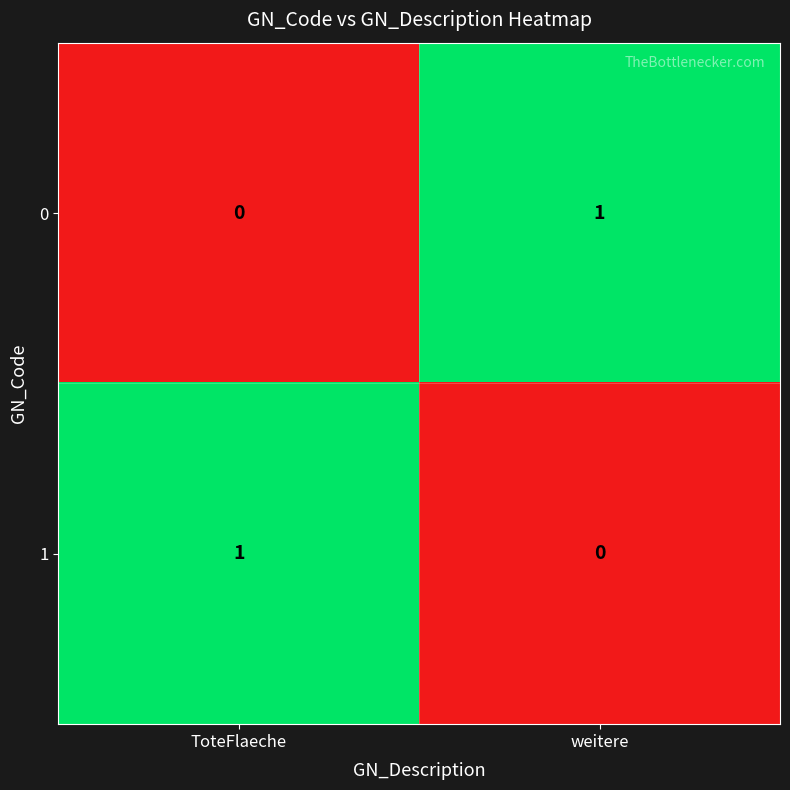

The value of 1 at weitere is 0. True or false?

True